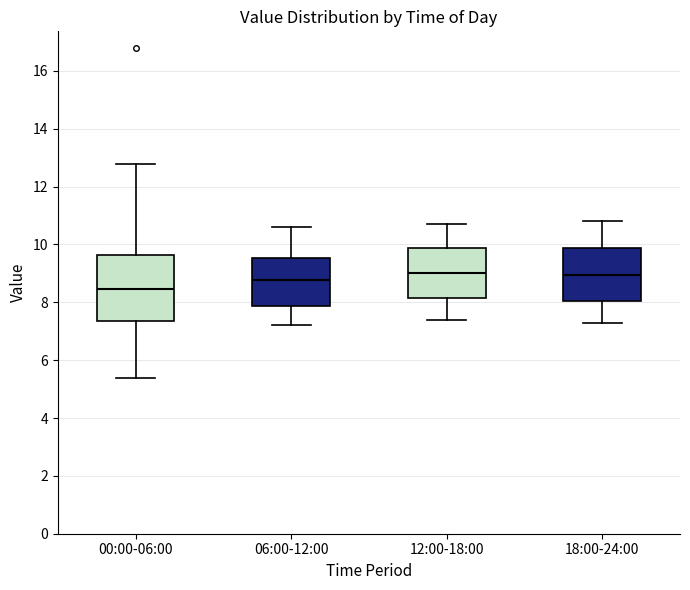

Comparing the boxes themselves (not the whiskers), which one is the tallest?

00:00-06:00